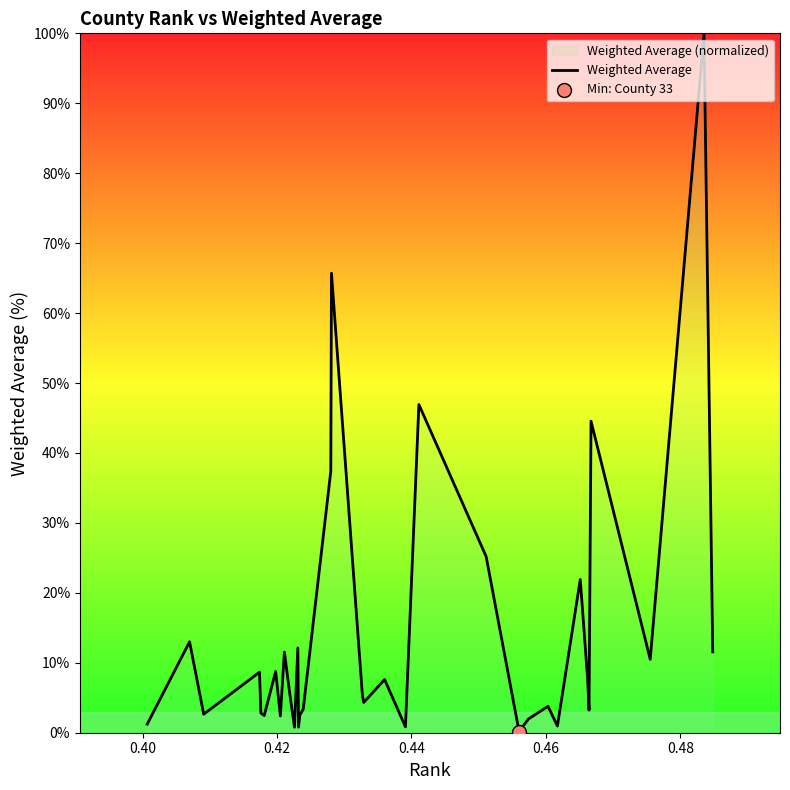

What is the greatest value displayed?

100.0